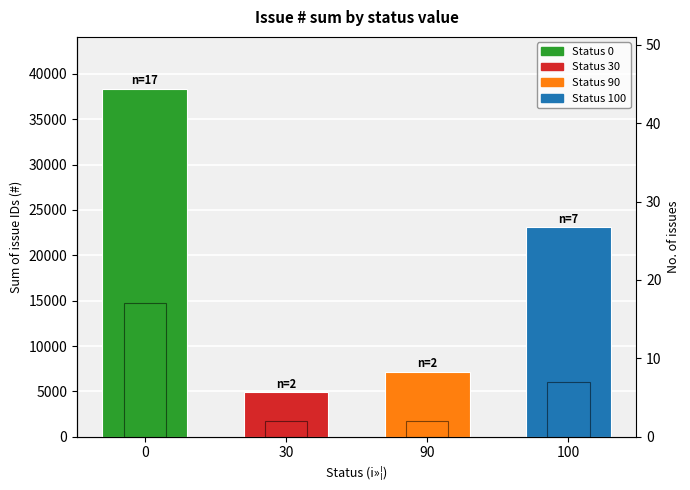

What is the difference between the highest and lowest values at 30?

4889